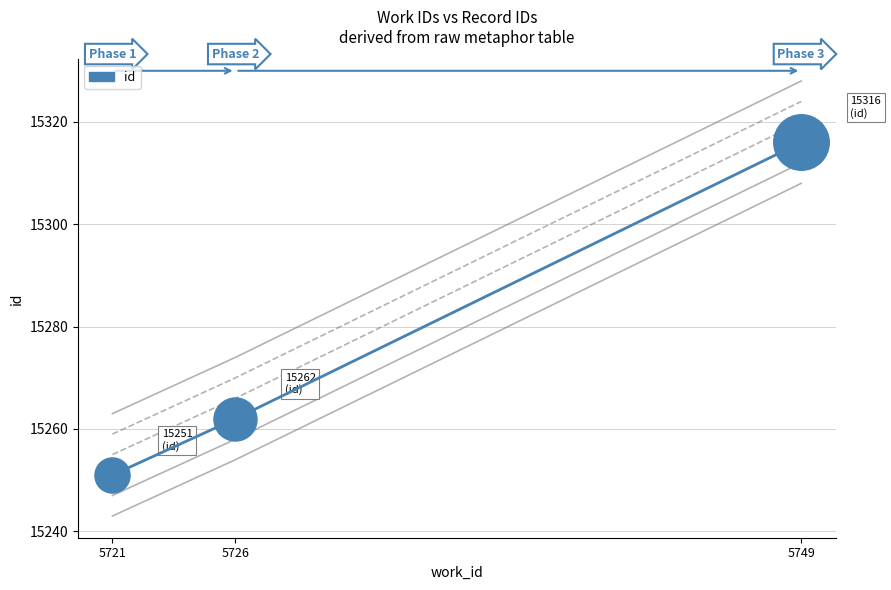

Approximately how many times larger is the value at 5749 compared to 5726?

1.0